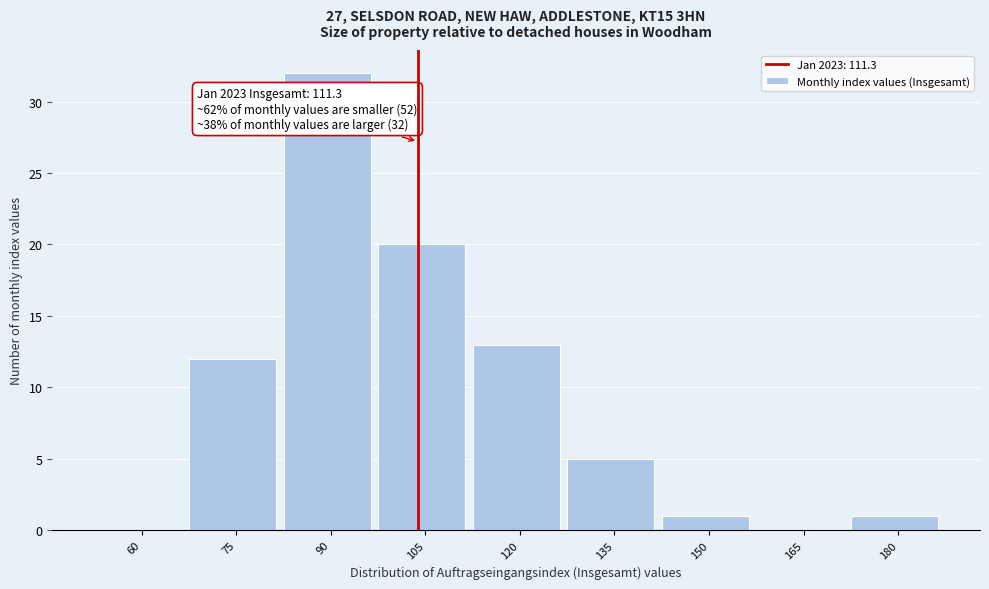

Reading left to right, transcribe all the data shown in this chart.

60=0	75=12	90=32	105=20	120=13	135=5	150=1	165=0	180=1